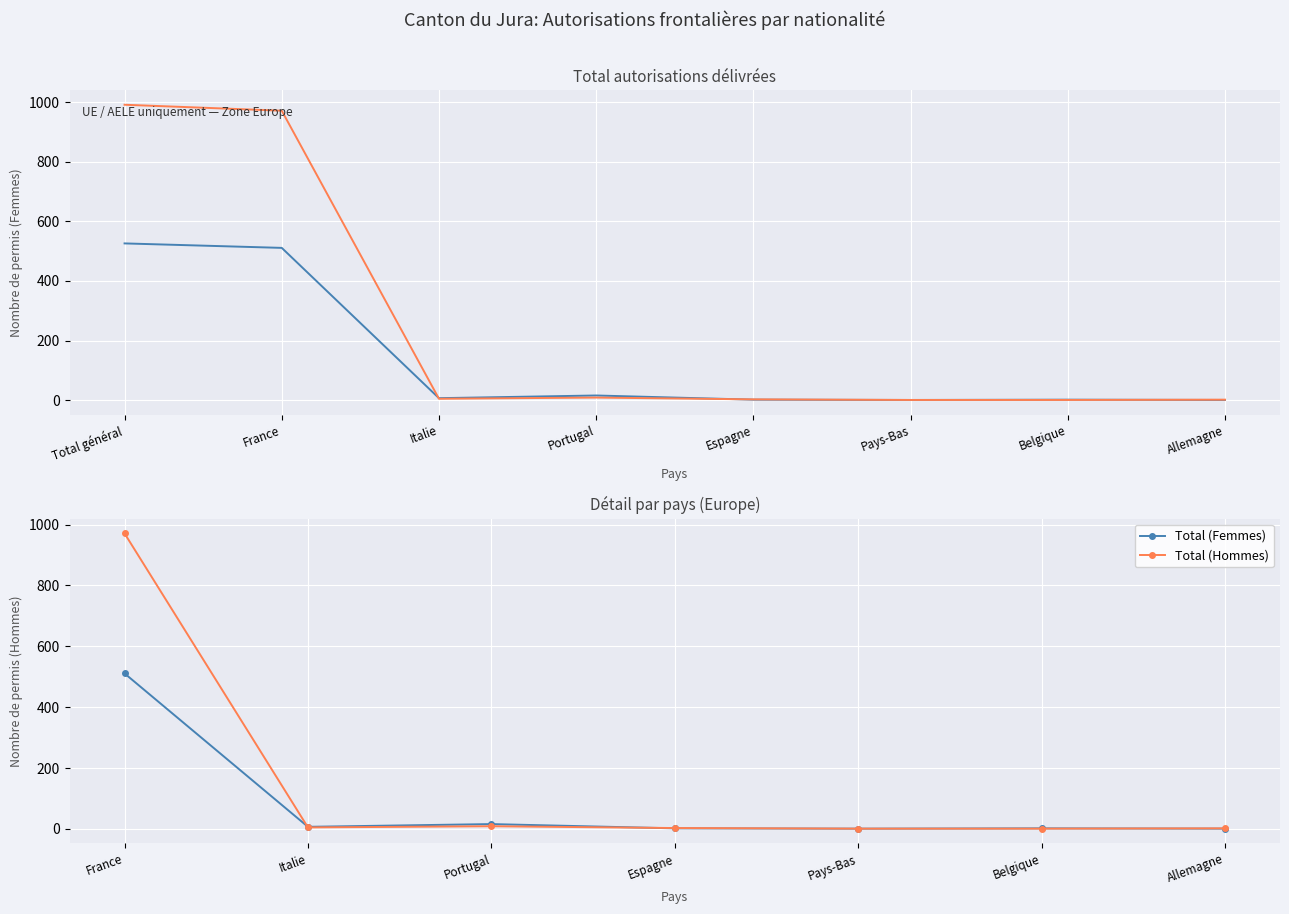

Which category has the lowest value in the Total (Hommes) series?

Pays-Bas